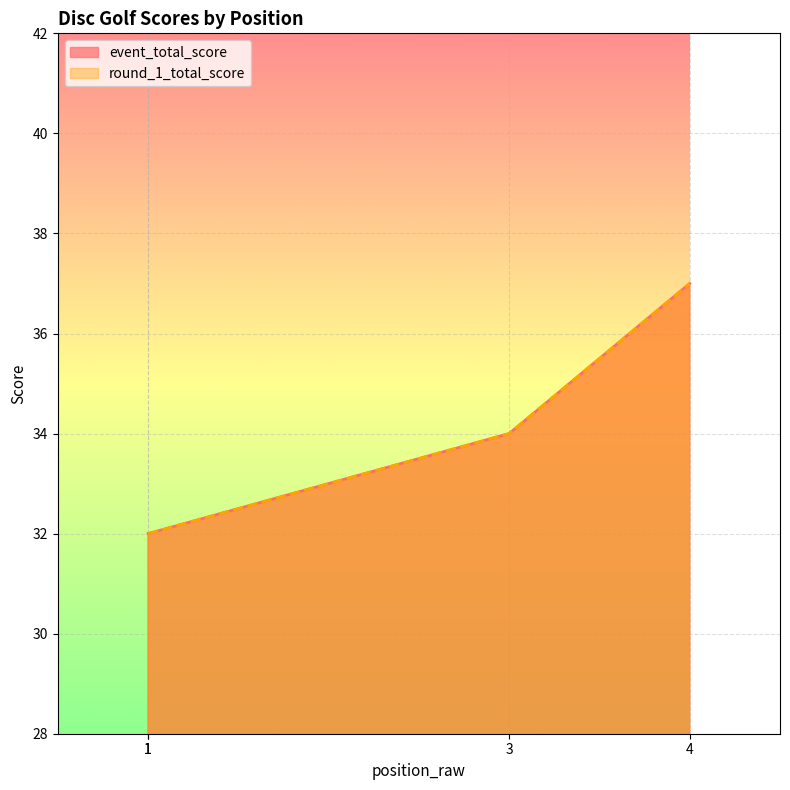

Rank the series at 3 from highest to lowest value.

event_total_score, round_1_total_score